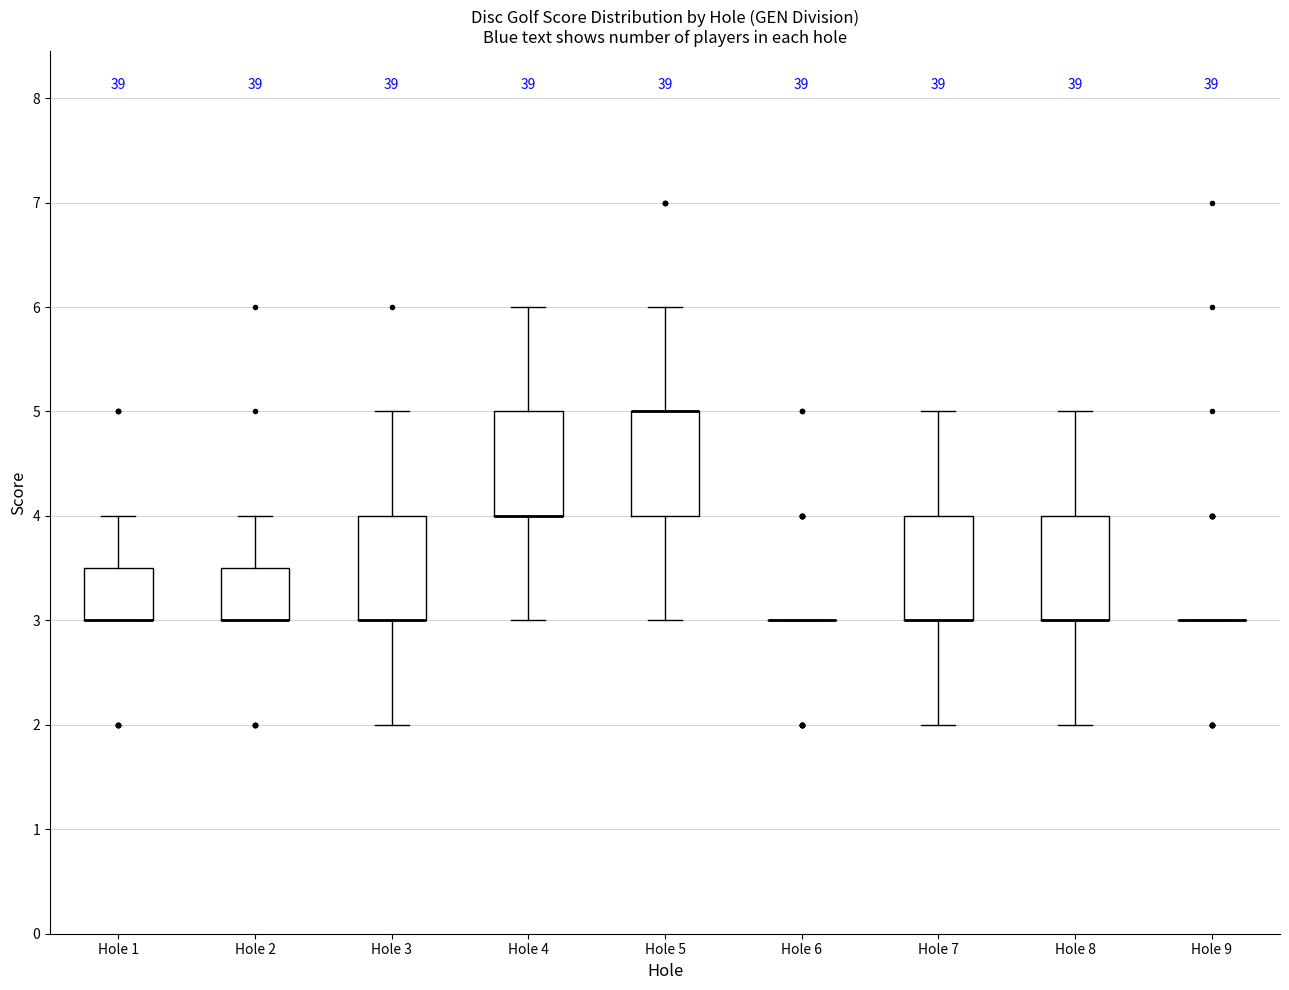

Reading left to right, read every box against the y-axis: the position of its median line, the range the box covers, and the ends of its whiskers. The values are not printed on the chart, so give them approximately, as read against the axis.

Hole 1: median 3.0 (drawn on the box's lower edge), box 3.0 to 3.5, whiskers 3.0 to 4.0
Hole 2: median 3.0 (drawn on the box's lower edge), box 3.0 to 3.5, whiskers 3.0 to 4.0
Hole 3: median 3.0 (drawn on the box's lower edge), box 3.0 to 4.0, whiskers 2.0 to 5.0
Hole 4: median 4.0 (drawn on the box's lower edge), box 4.0 to 5.0, whiskers 3.0 to 6.0
Hole 5: median 5.0 (drawn on the box's upper edge), box 4.0 to 5.0, whiskers 3.0 to 6.0
Hole 6: box collapsed to a line at 3.0, whiskers 3.0 to 3.0
Hole 7: median 3.0 (drawn on the box's lower edge), box 3.0 to 4.0, whiskers 2.0 to 5.0
Hole 8: median 3.0 (drawn on the box's lower edge), box 3.0 to 4.0, whiskers 2.0 to 5.0
Hole 9: box collapsed to a line at 3.0, whiskers 3.0 to 3.0